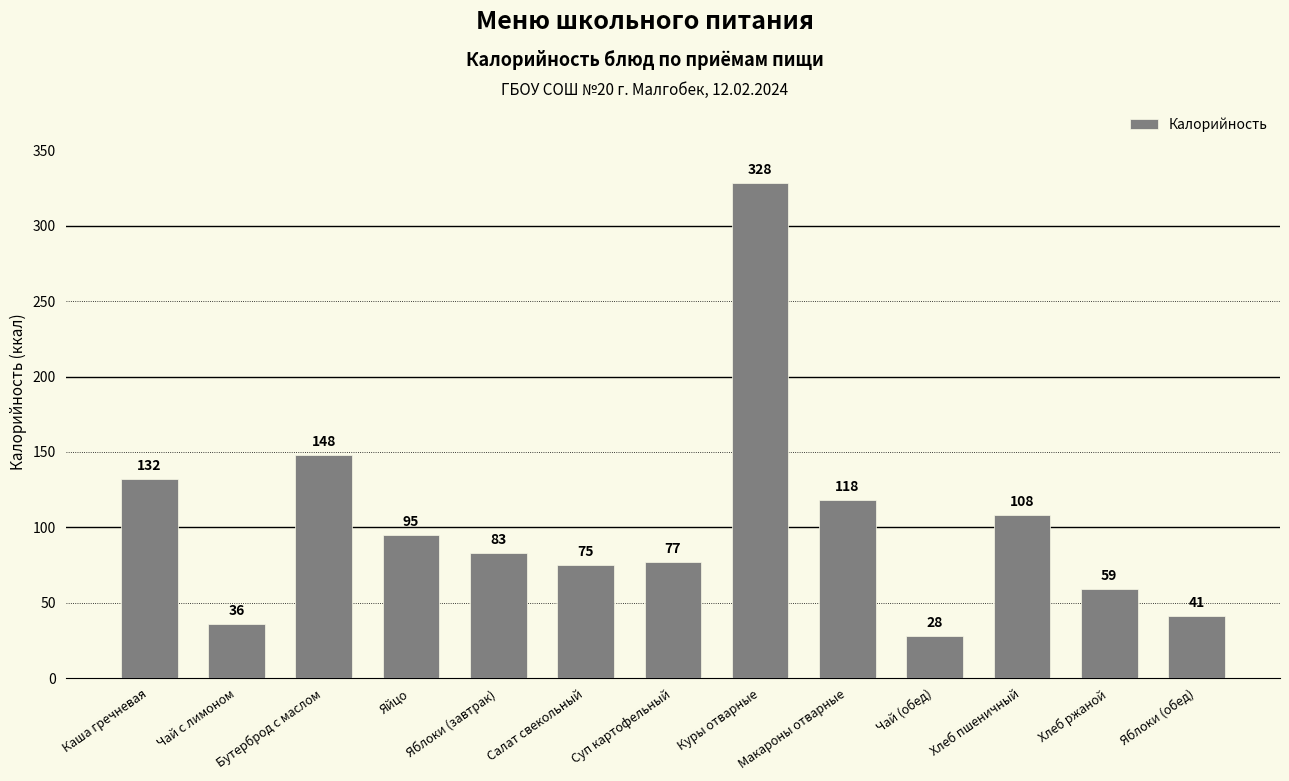

What is the difference between the maximum and minimum values?

300